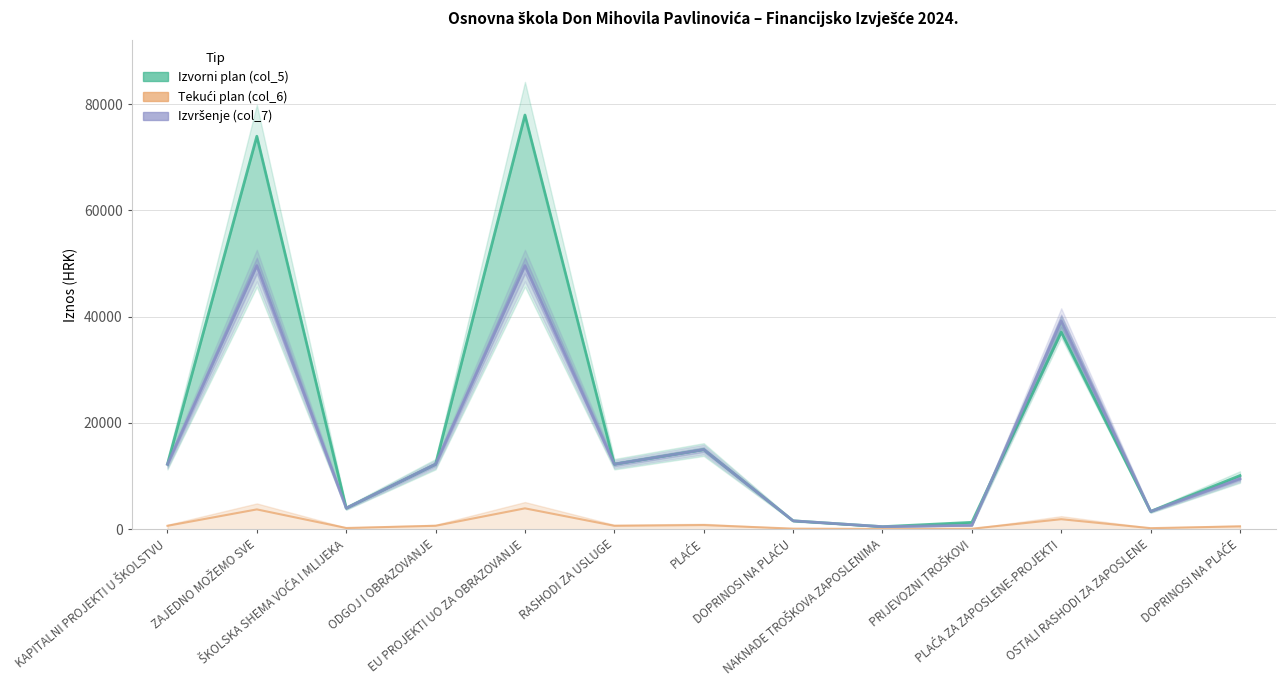

What position from the left is DOPRINOSI NA PLAĆE?

13